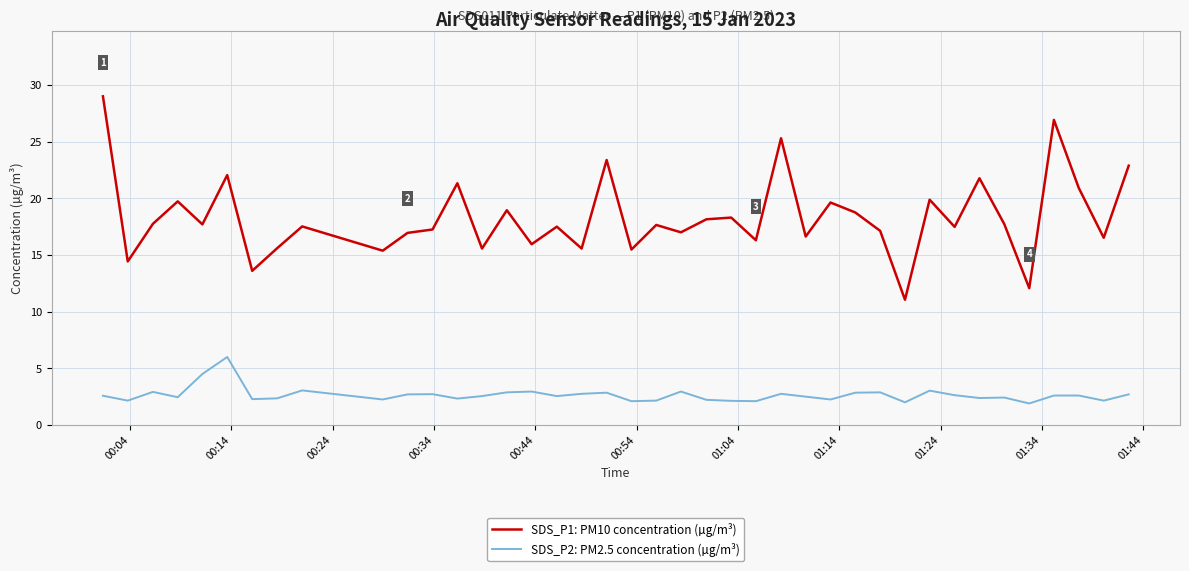

List the series in order of their overall mean, highest first.

SDS_P1: PM10 concentration (µg/m³), SDS_P2: PM2.5 concentration (µg/m³)